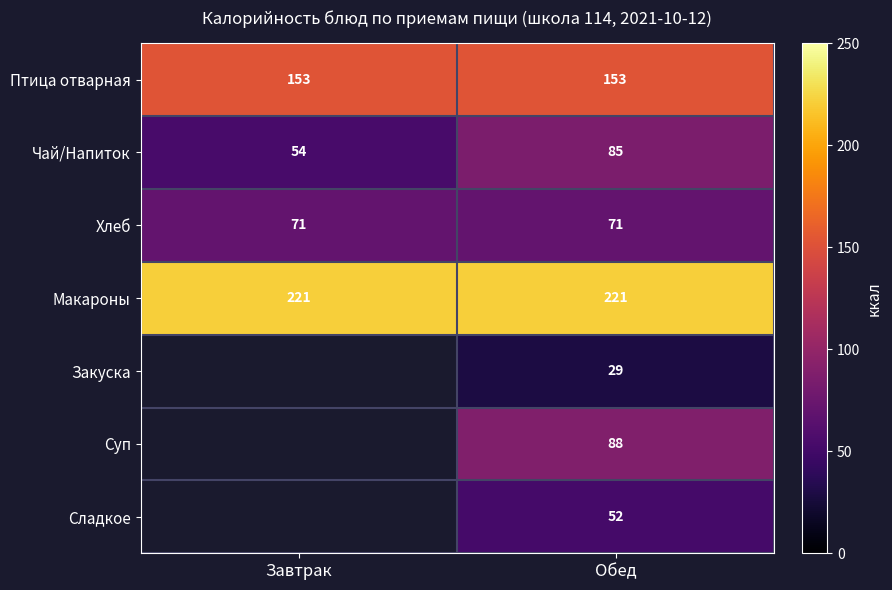

The value of Макароны at Завтрак is 380. True or false?

False